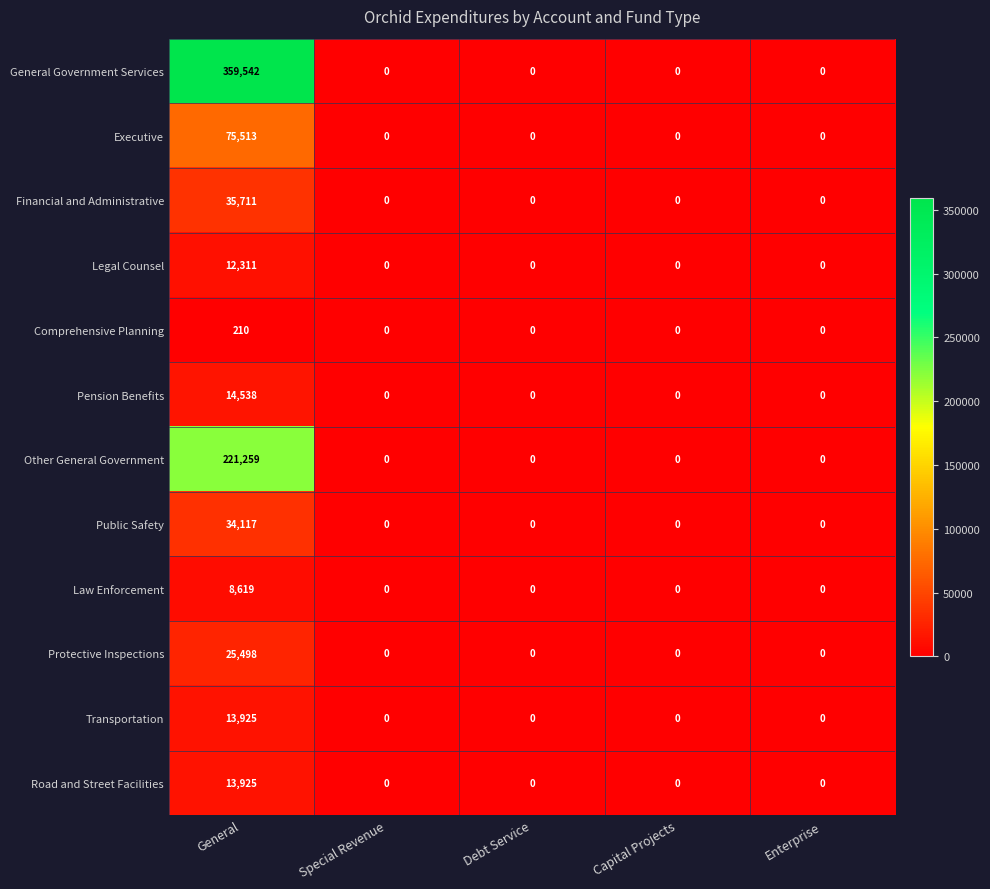

What is the greatest value displayed?

359542